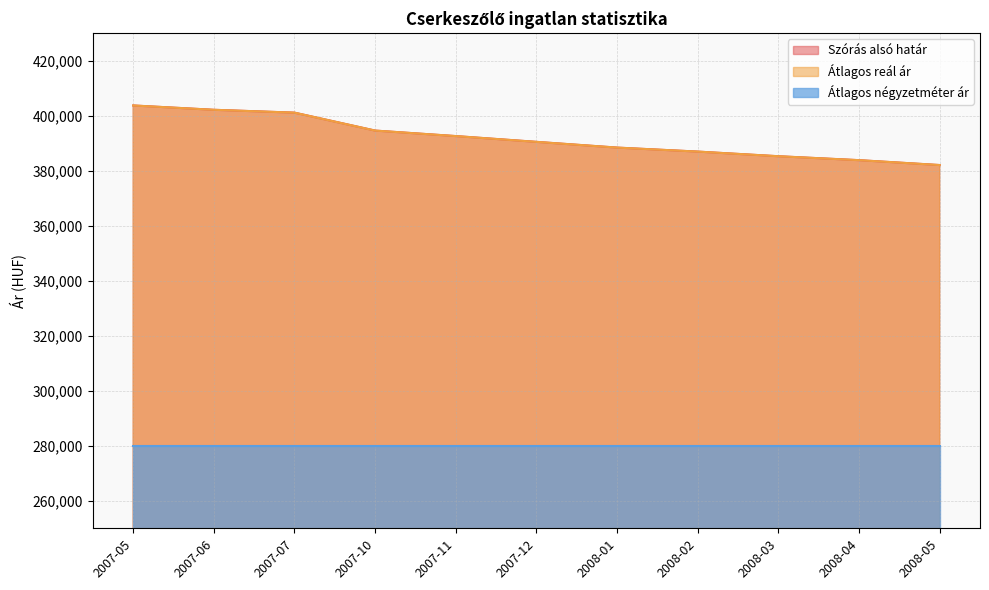

Does the chart display data point markers on the line(s)?

No